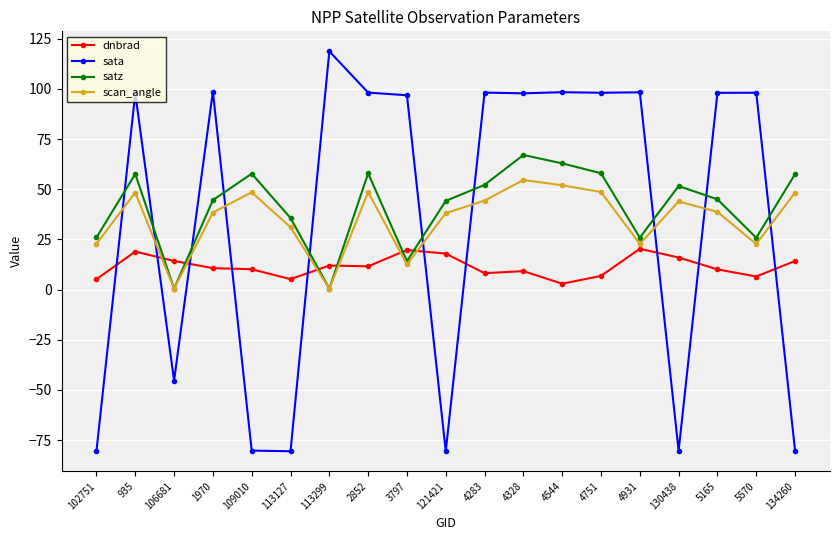

Where does the dnbrad series first go above 10?

935